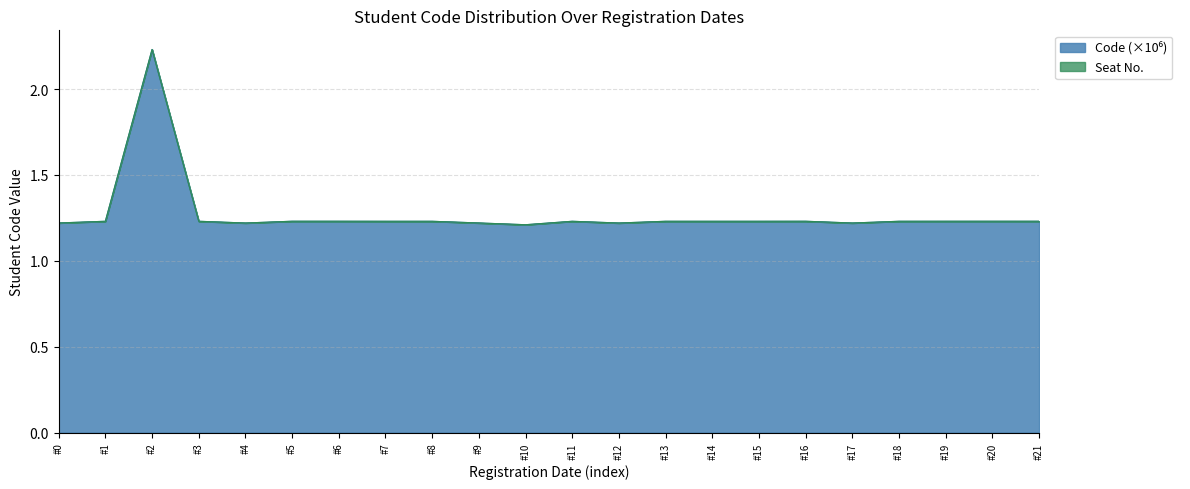

How many points are lower than both their immediate neighbors (excluding endpoints)?

5